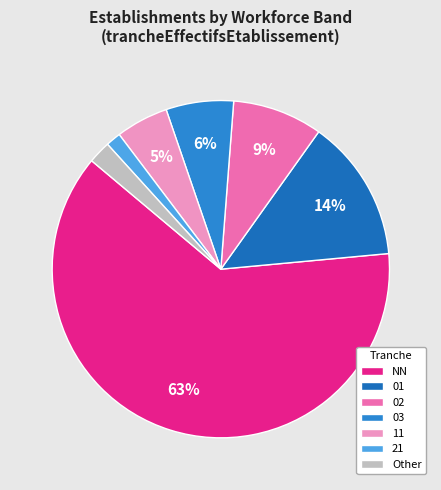

True or false: 03 accounts for 19% of the total.

False